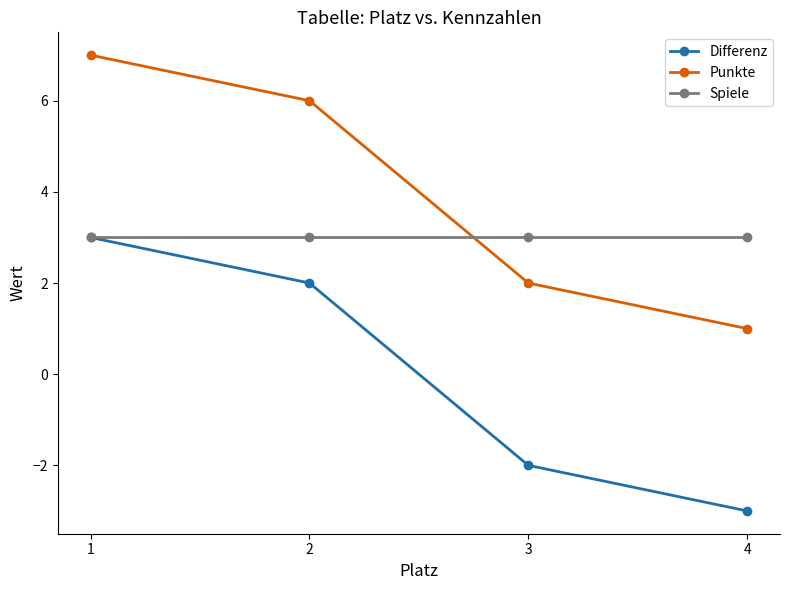

Does the chart have visible grid lines?

No